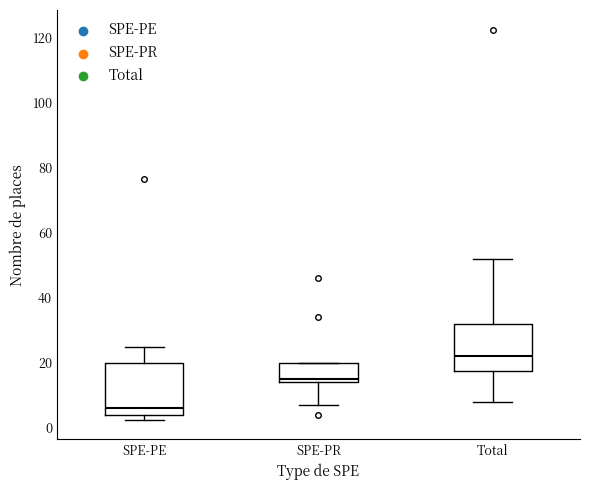

Which box's median line is the lowest?

SPE-PE